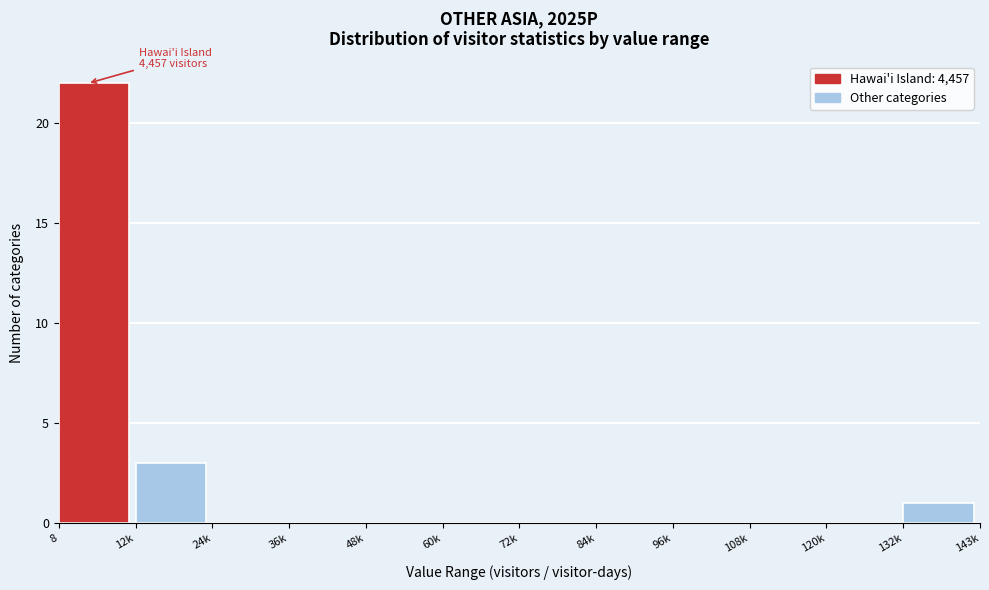

Reading left to right, extract all data points from this chart.

8=22	12k=3	24k=0	36k=0	48k=0	60k=0	72k=0	84k=0	96k=0	108k=0	120k=0	132k=1